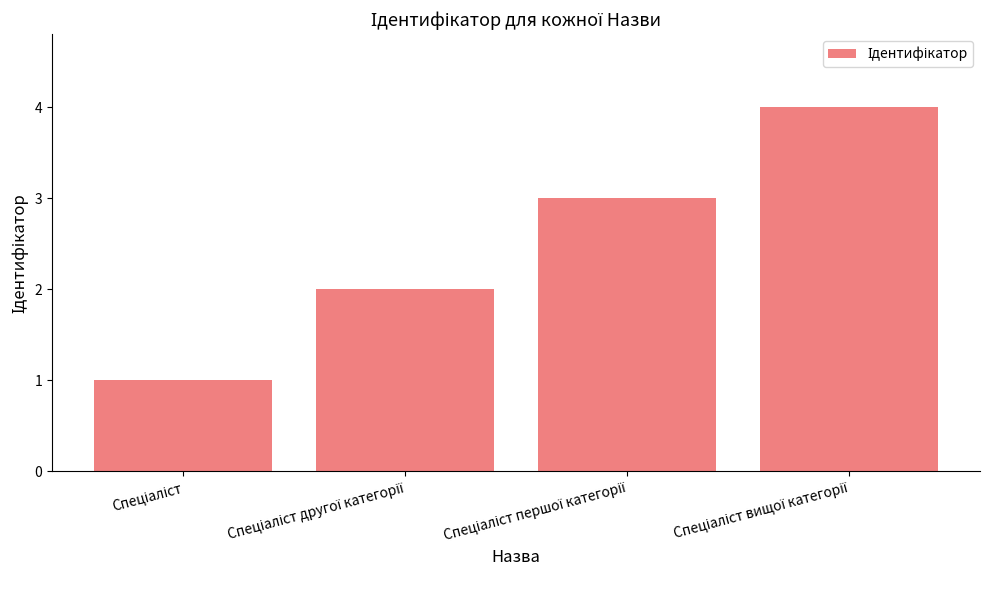

What is the sum of all values?

10